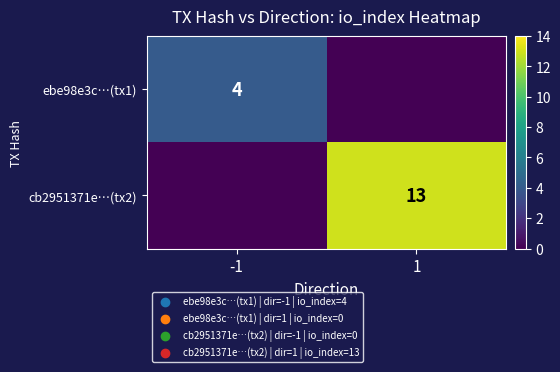

True or false: cb2951371e…(tx2) has a value of 21 at 1.

False